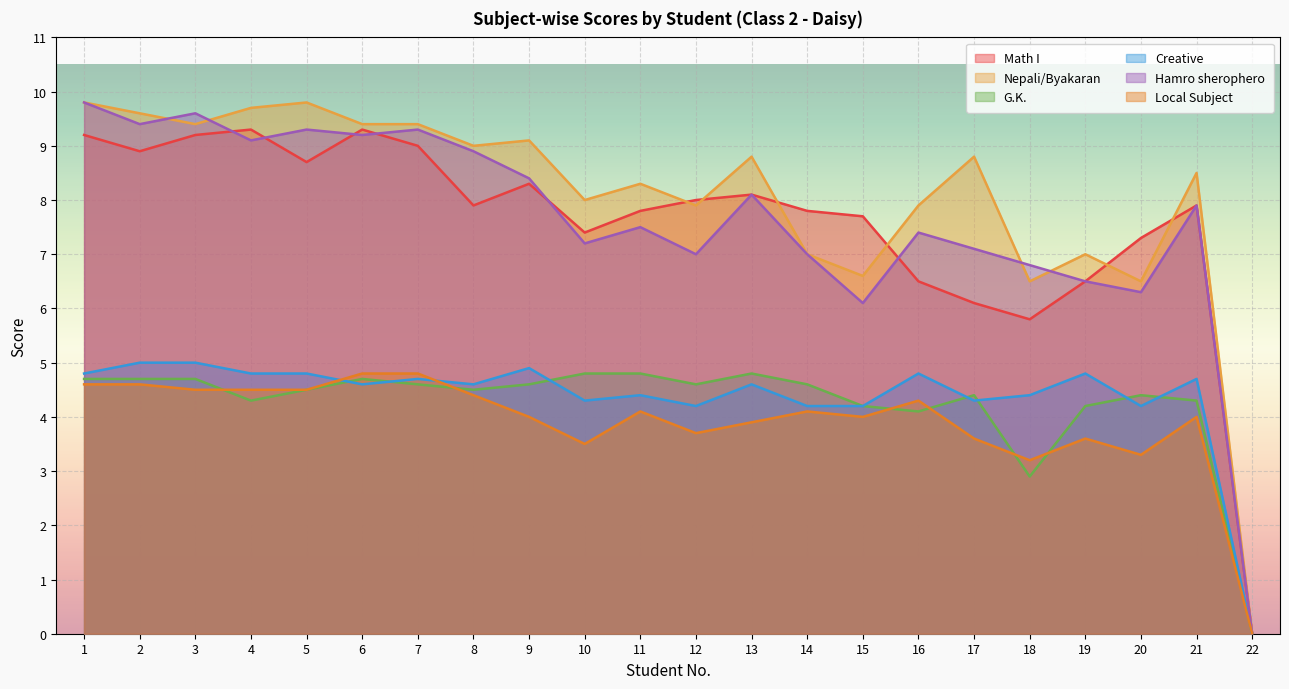

True or false: Creative and Math I cross at least once.

False